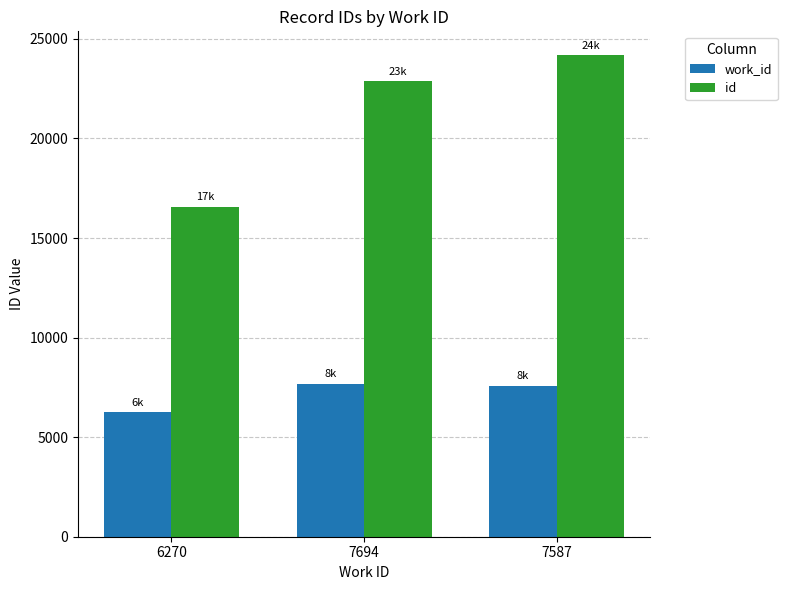

At 7587, list the series in order from smallest to largest.

work_id, id